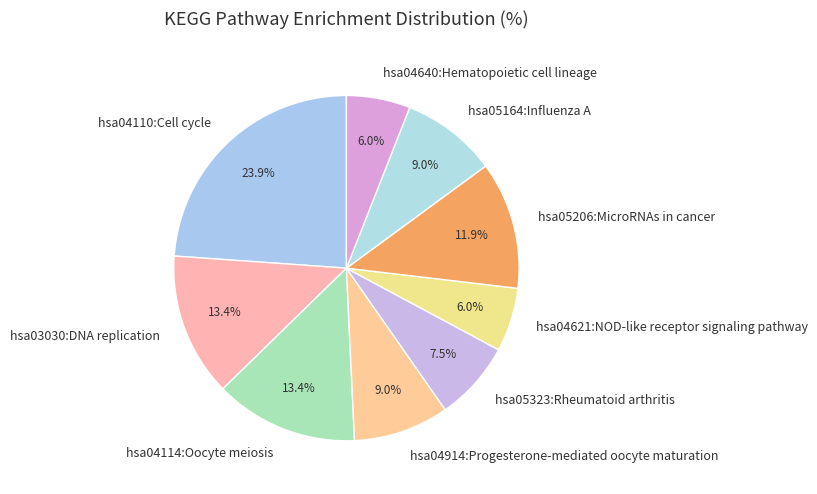

Which category has the biggest portion of the pie?

hsa04110:Cell cycle